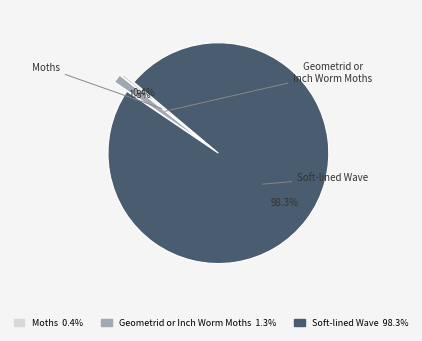

Rank the categories by value from highest to lowest.

Soft-lined Wave, Geometrid or Inch Worm Moths, Moths